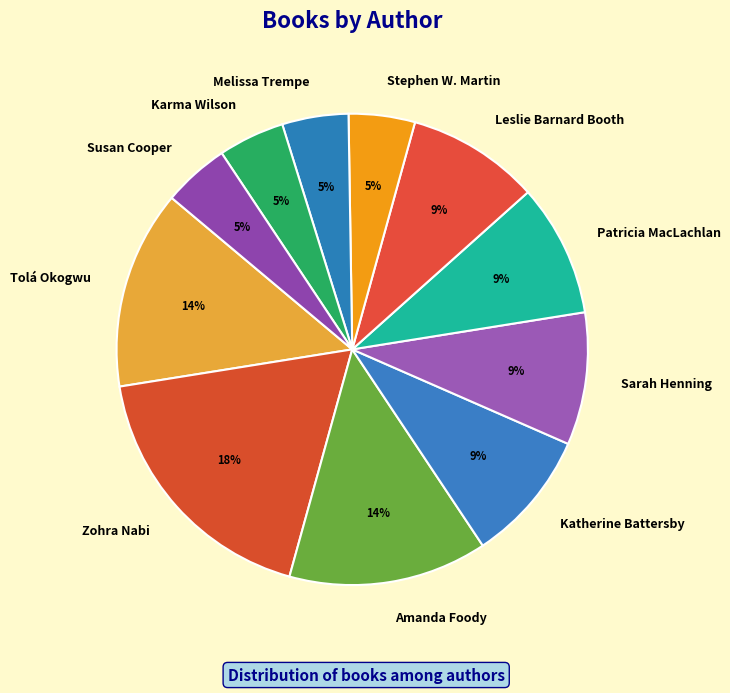

Between Leslie Barnard Booth and Amanda Foody, which is larger?

Amanda Foody